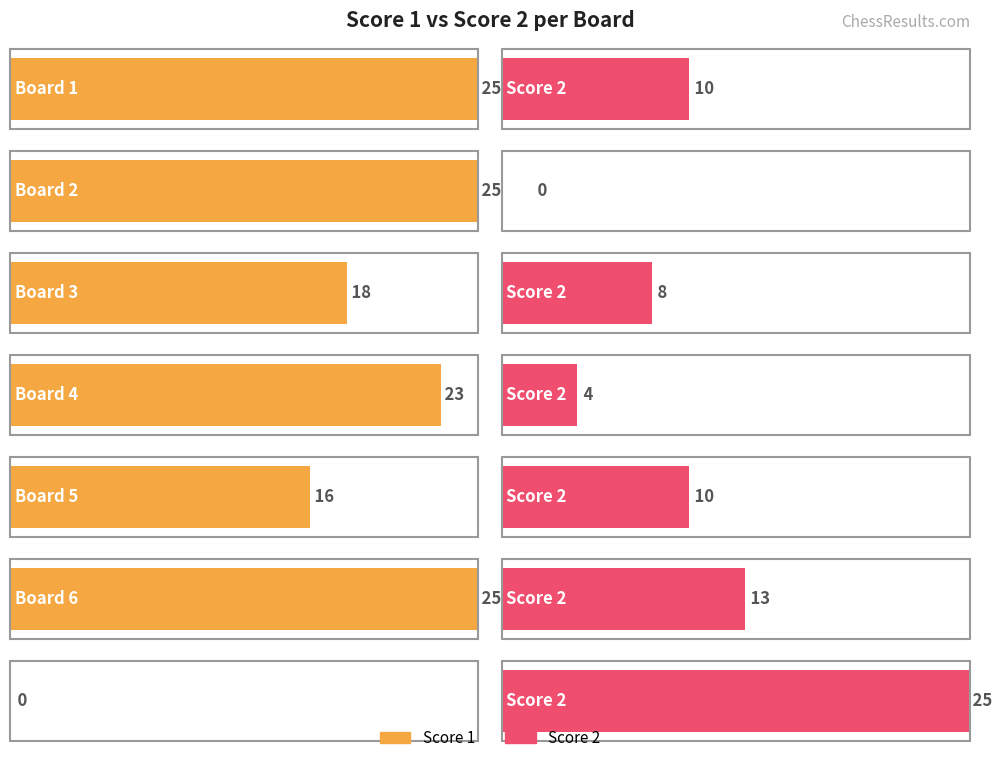

Where does the Score 2 series first go above 10?

Board 6